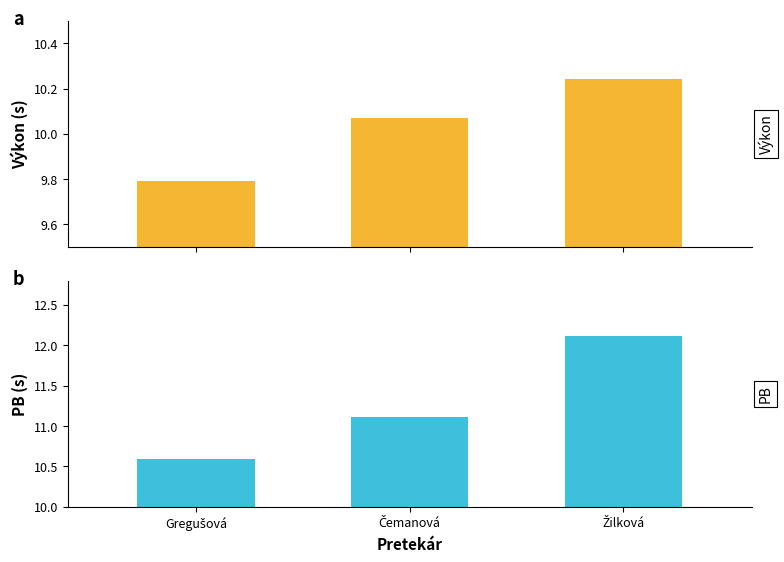

Reading right to left, transcribe all the data shown in this chart.

Výkon: 10.2	10.1	9.8
PB: 12.1	11.1	10.6